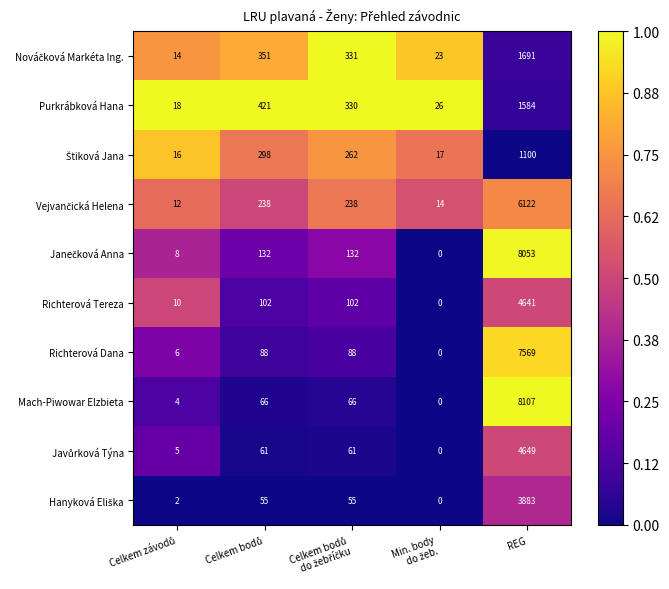

What is the sum of all Richterová Tereza values?

4855